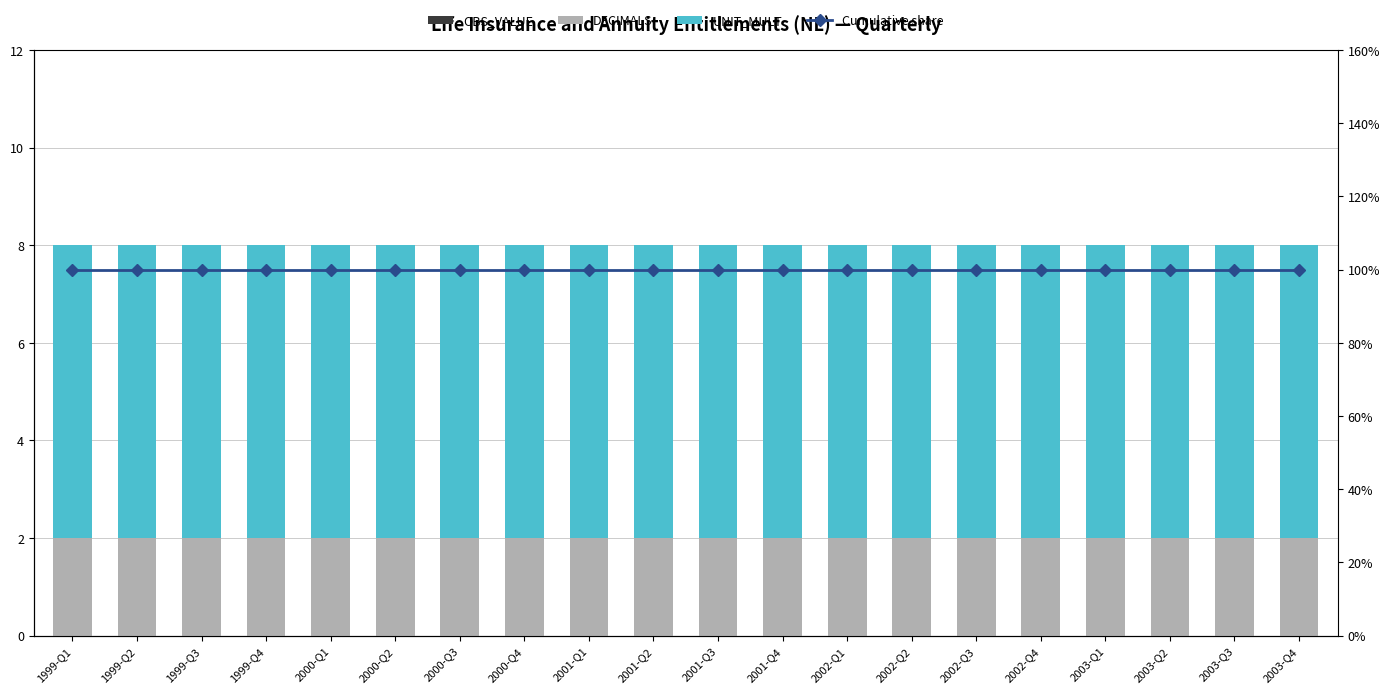

At how many categories does at least one series exceed 3?

20